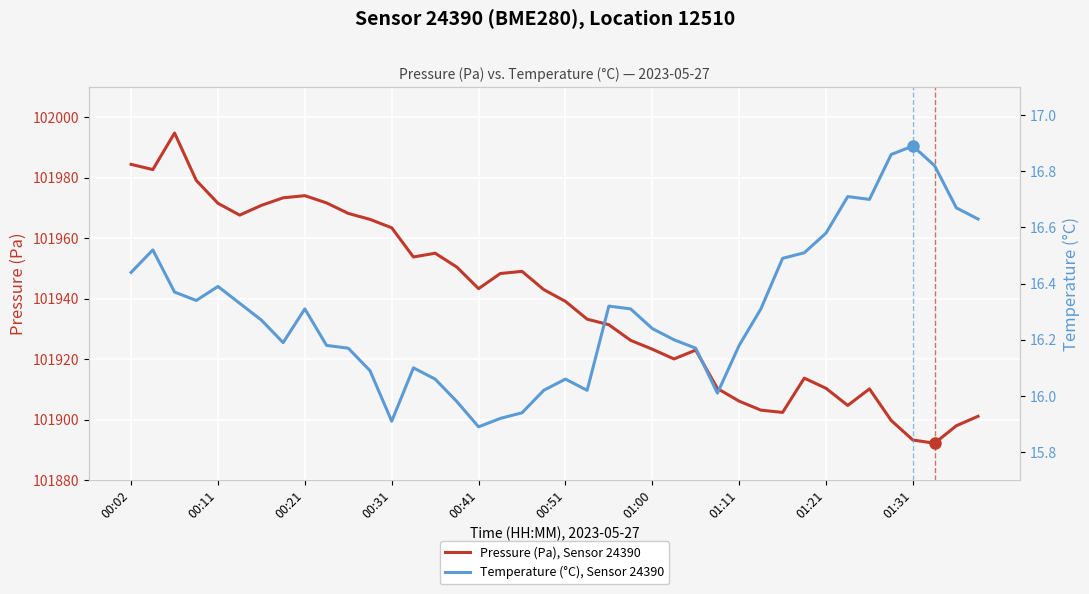

How many values in the Pressure (Pa), Sensor 24390 series exceed 101943?

20